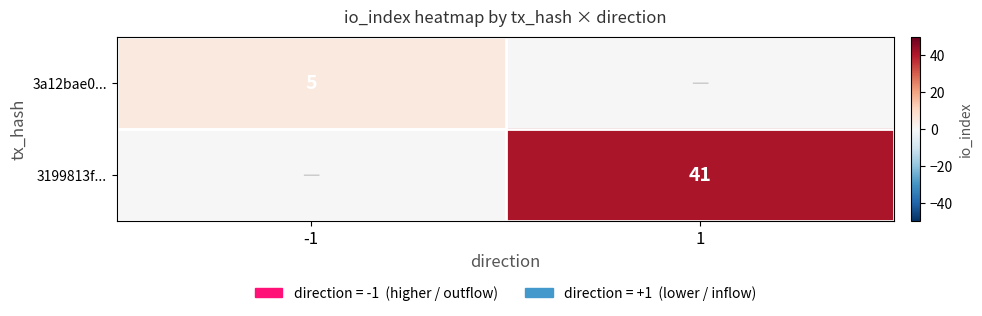

Is it true that 3199813f... equals 55 at 1?

False